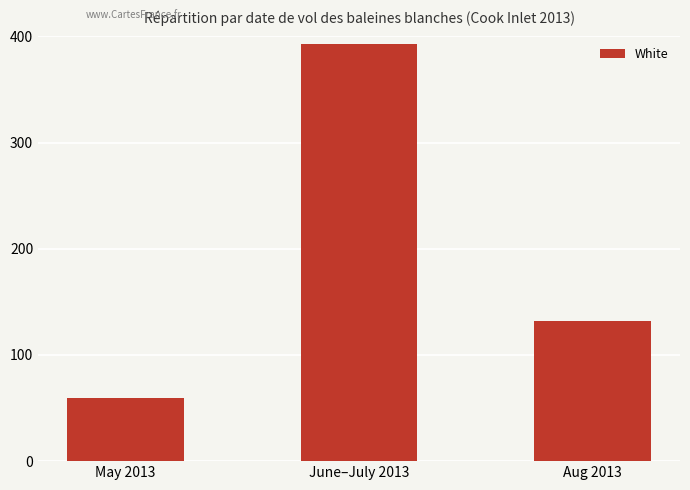

Reading right to left, extract all data points from this chart.

132	393	59